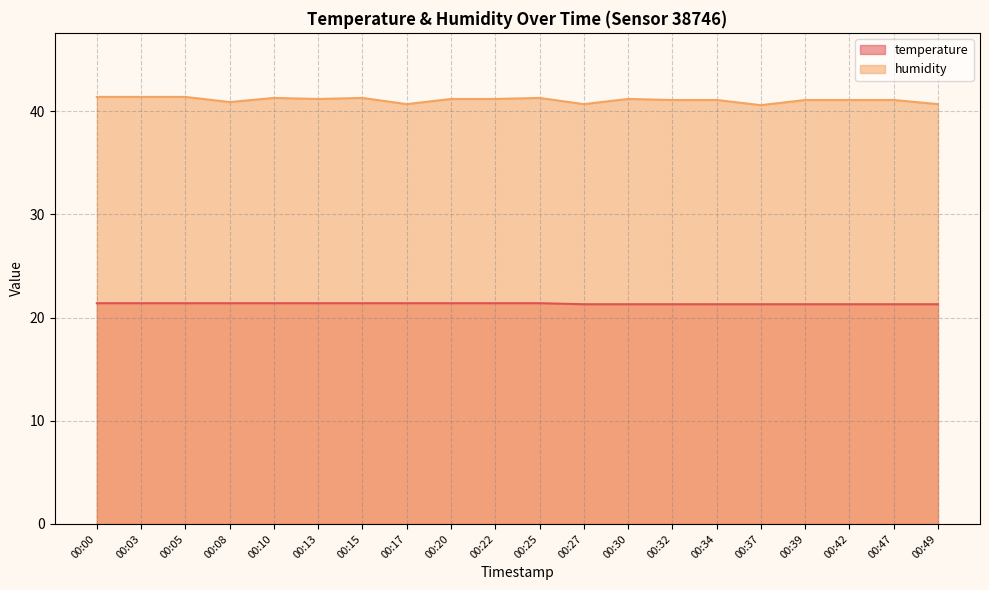

Does the chart display data point markers on the line(s)?

No